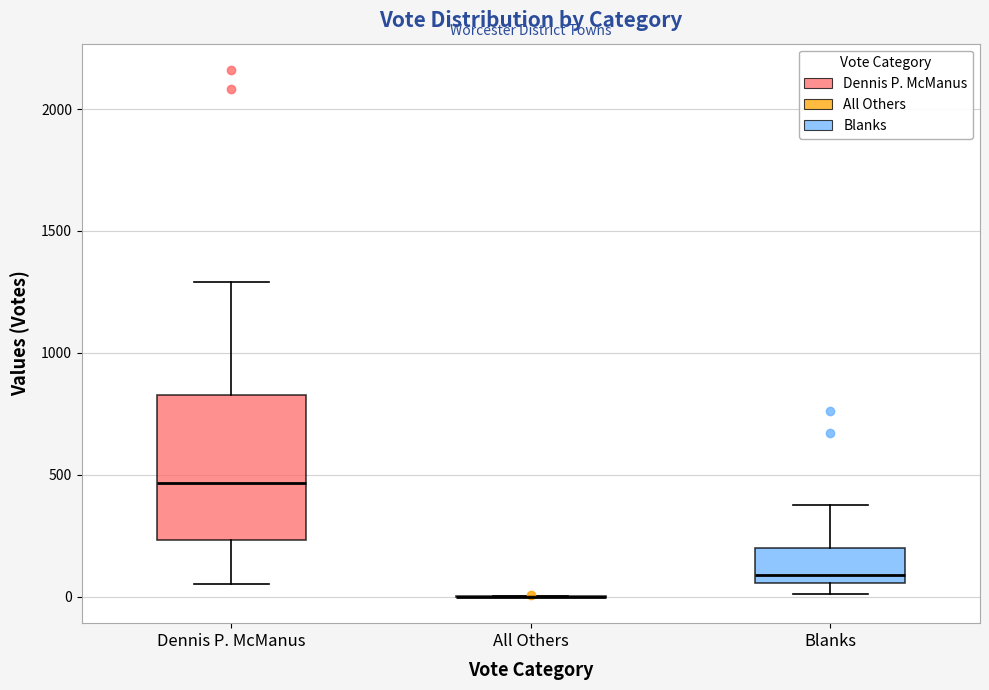

Reading left to right, read every box against the y-axis: the position of its median line, the range the box covers, and the ends of its whiskers. The values are not printed on the chart, so give them approximately, as read against the axis.

Dennis P. McManus: median 450, box 250 to 850, whiskers 50 to 1300
All Others: box collapsed to a line at 0, whiskers 0 to 0
Blanks: median 100, box 50 to 200, whiskers 0 to 400